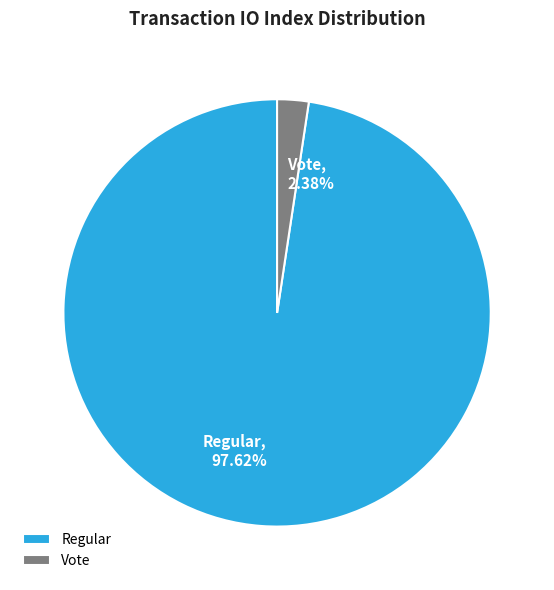

What is the largest slice in the pie chart?

Regular